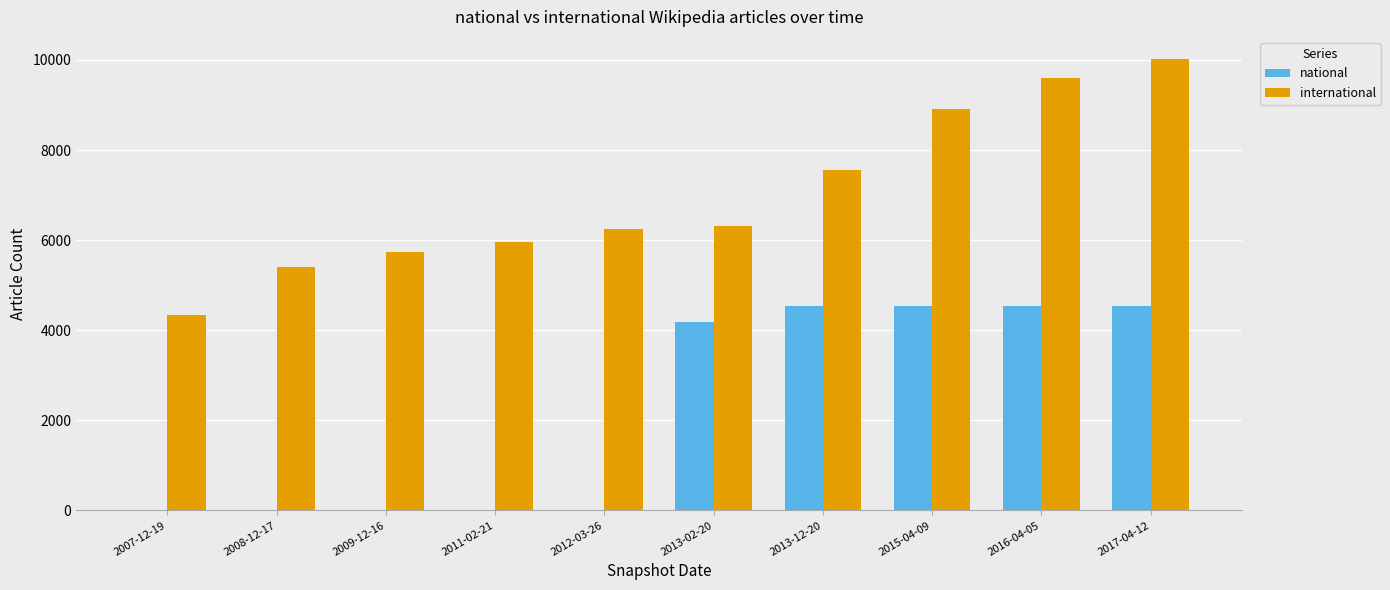

Where is national nearest to the value 2265?

2013-02-20